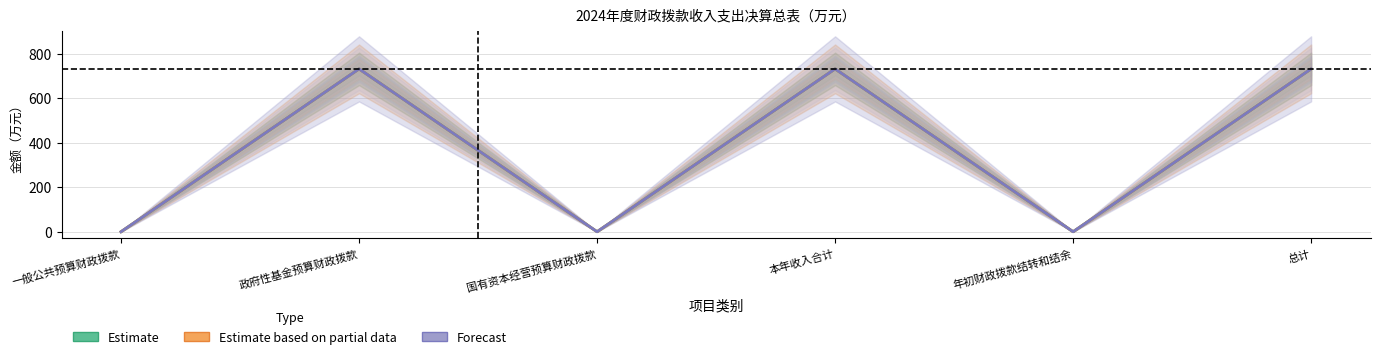

What are all the series names shown in the legend?

Estimate, Estimate based on partial data, Forecast